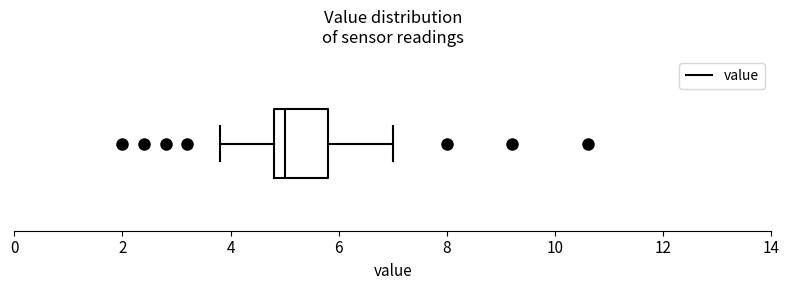

Read this box plot against the x-axis: the position of the median line, the range covered by the box, and the ends of both whiskers. The values are not printed on the chart, so give them approximately, as read against the axis.

median 5.0, box 4.8 to 5.8, whiskers 3.8 to 7.0